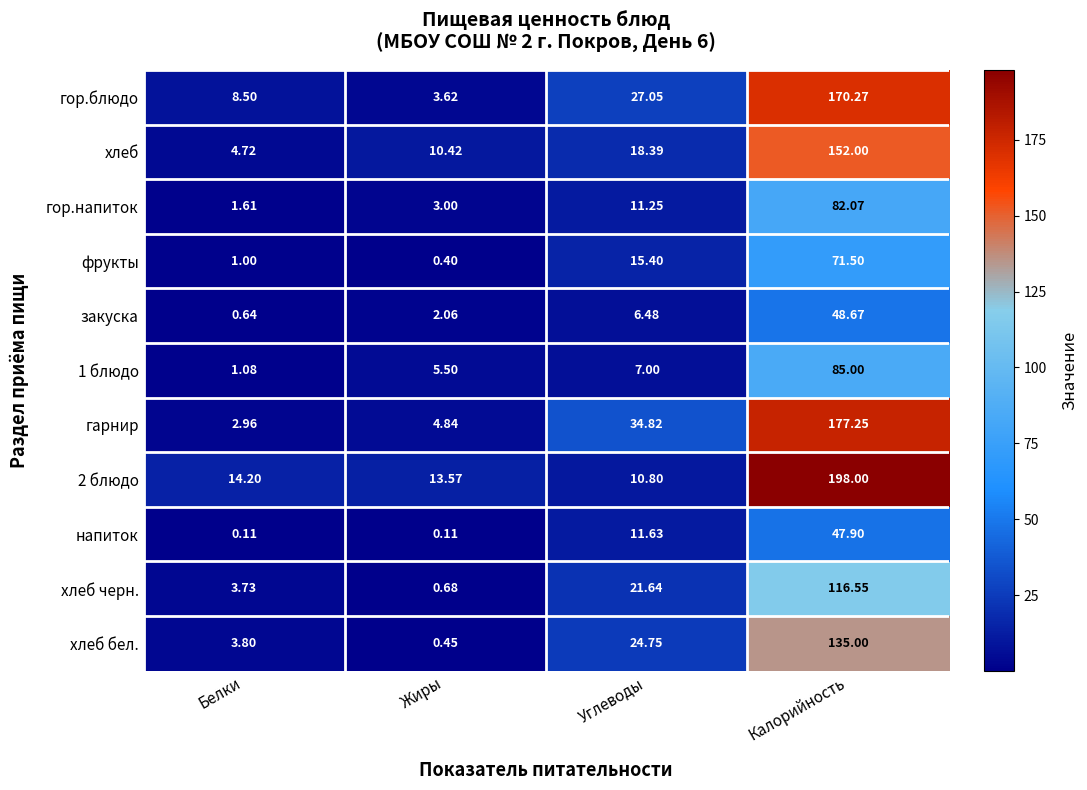

At which label does фрукты first exceed 15?

Углеводы